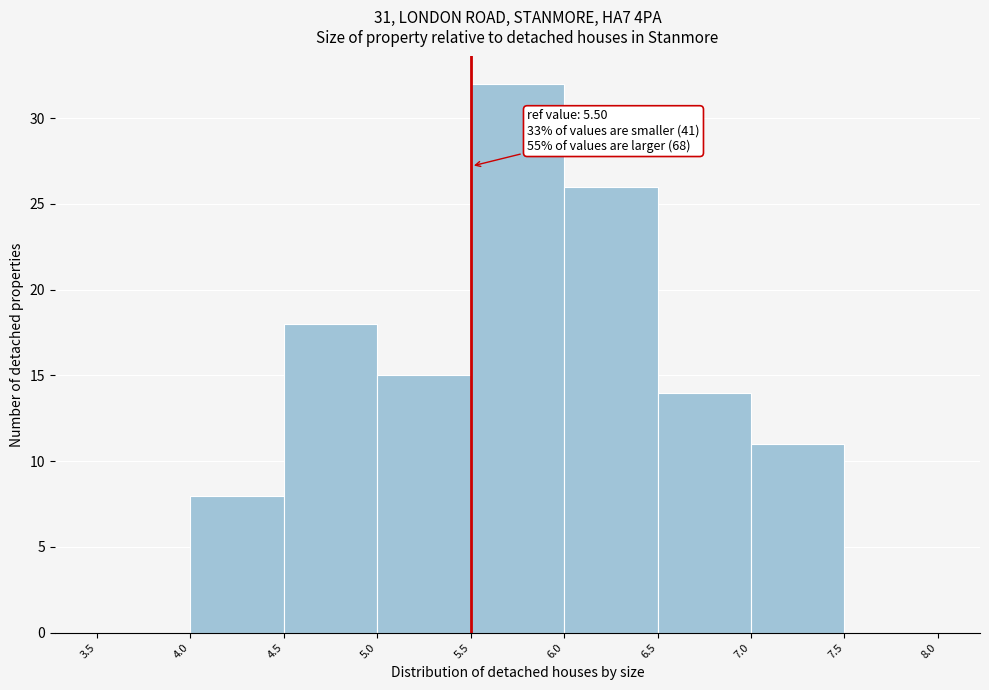

Which range on the x-axis has the tallest bar?

5.5 to 6.0